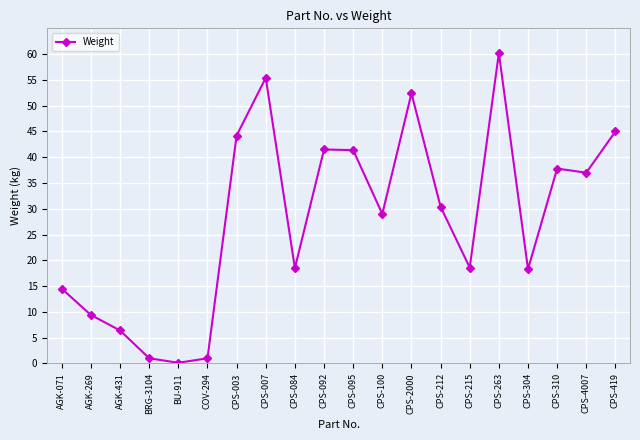

What is the greatest value displayed?

60.2